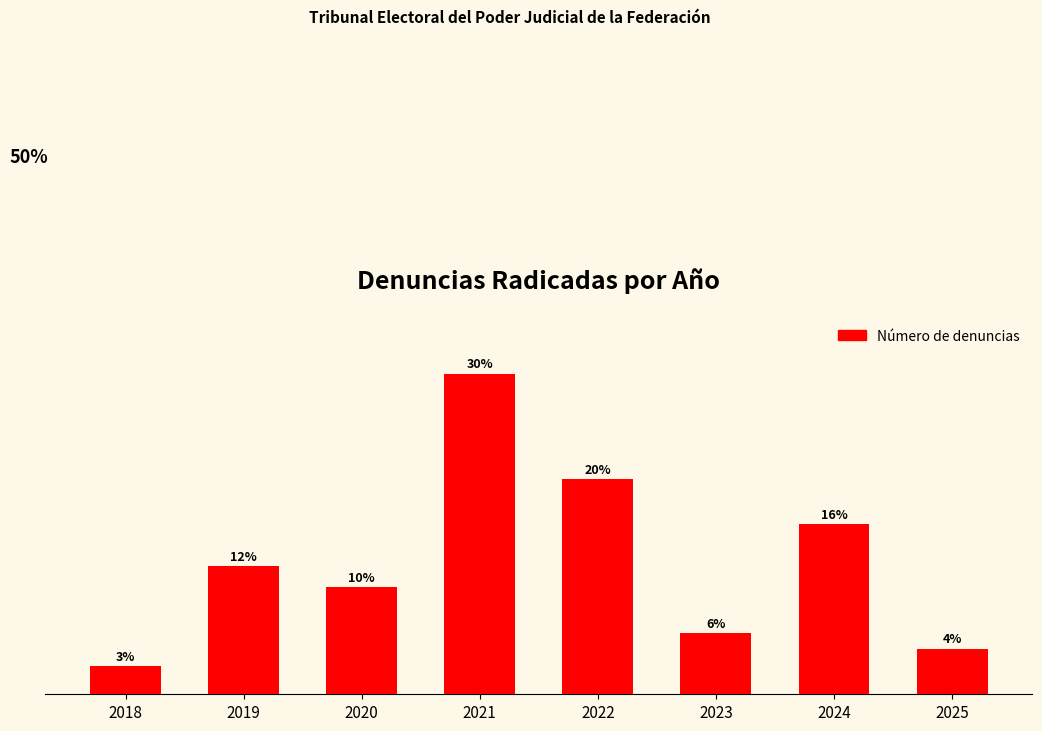

List the labels in order of value, smallest first.

2018, 2025, 2023, 2020, 2019, 2024, 2022, 2021